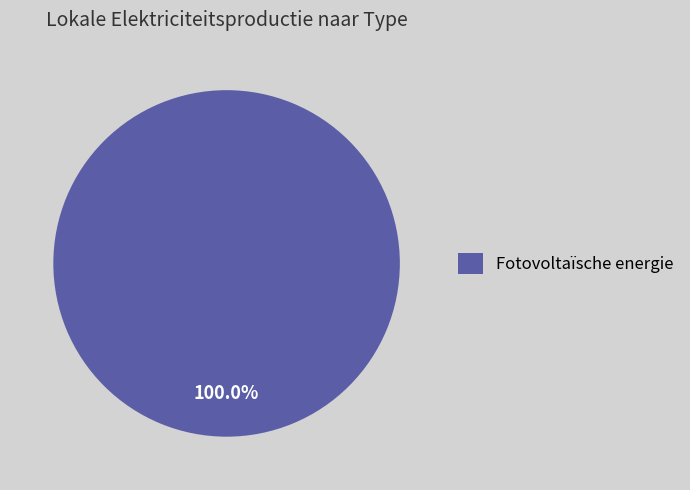

True or false: Fotovoltaïsche energie accounts for 100% of the total.

True